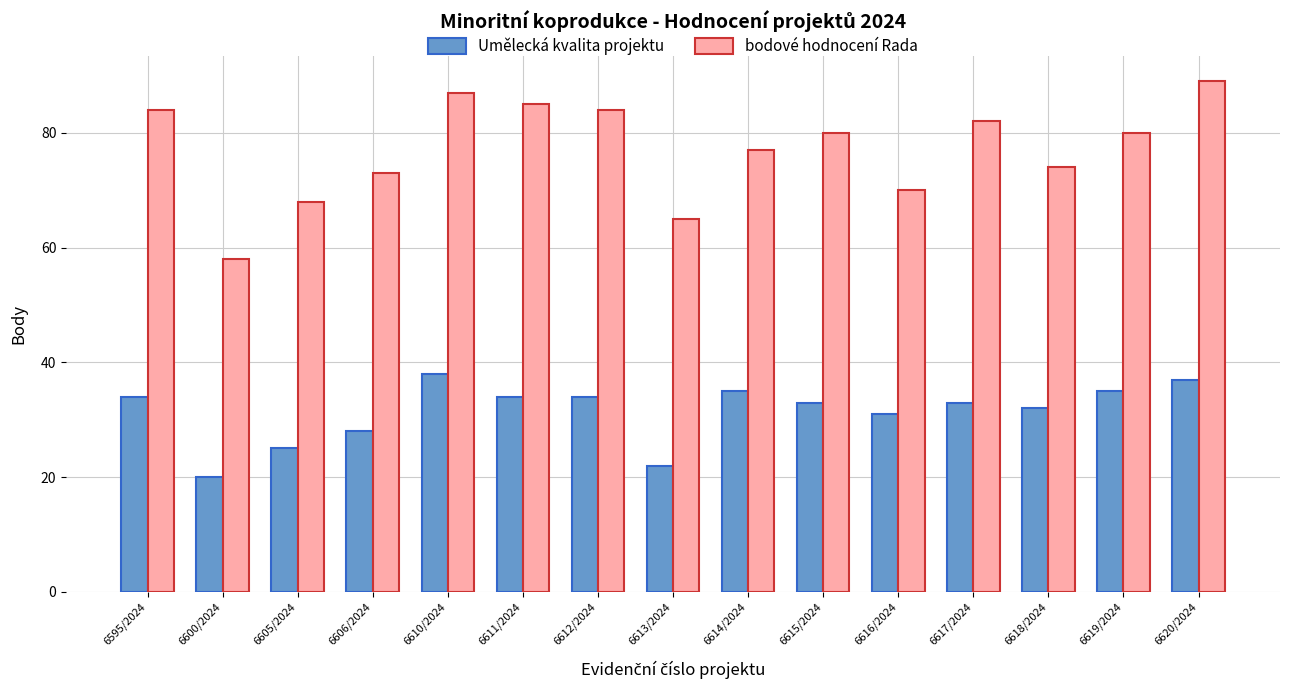

Does the chart contain any negative values?

No